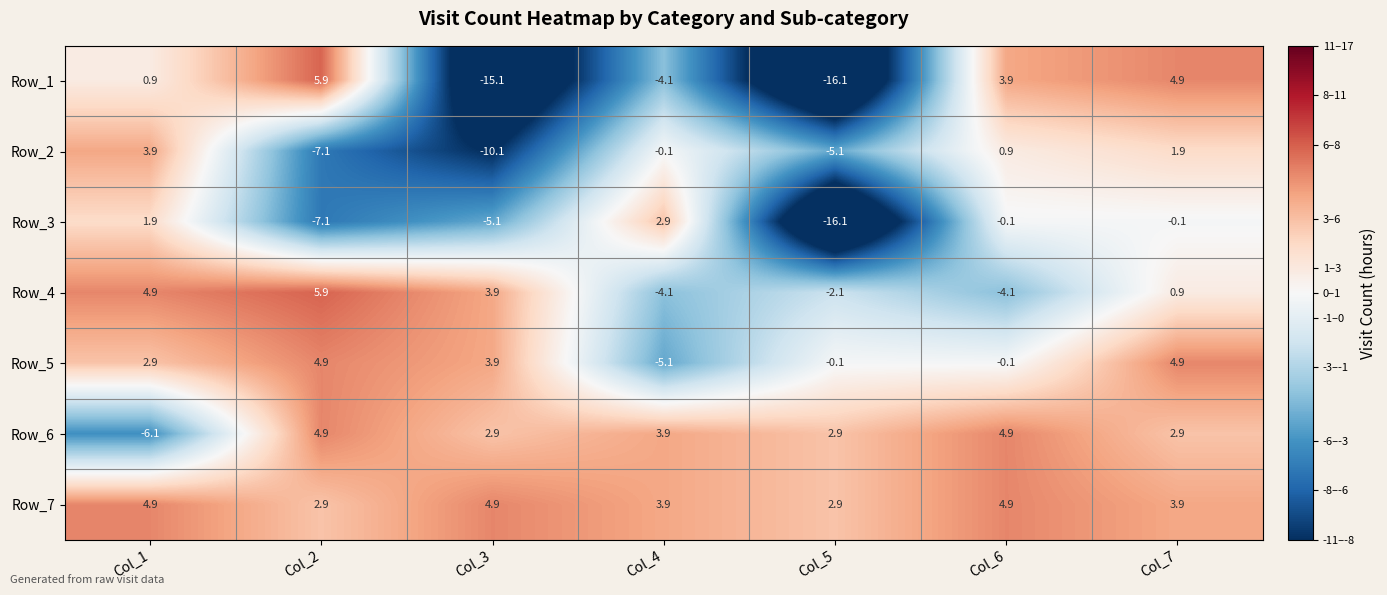

What is the maximum value shown in the chart?

5.9